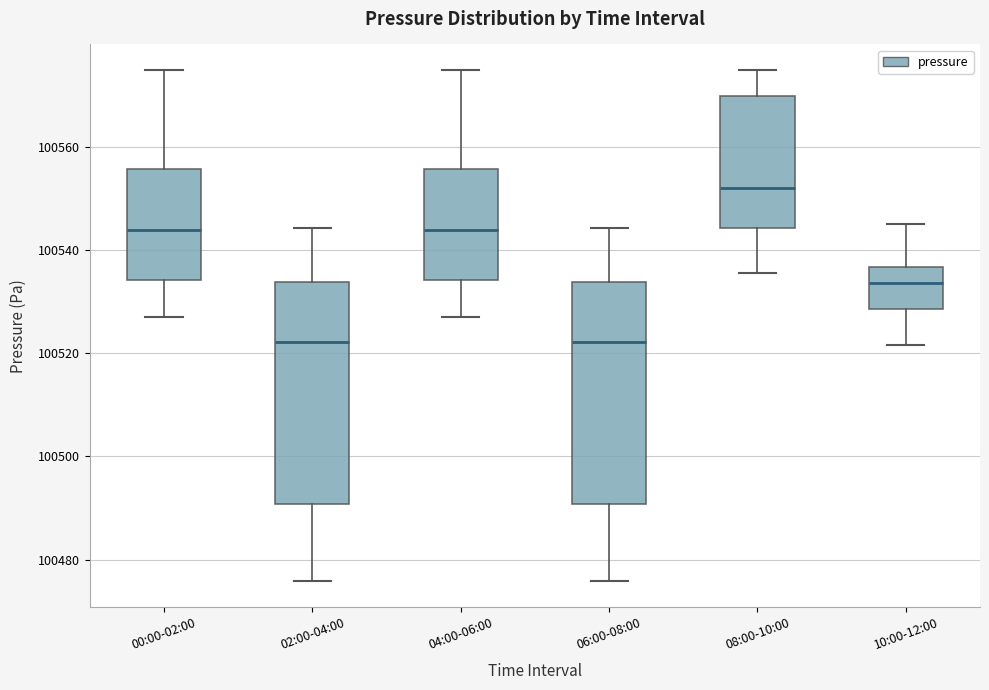

Which box has the highest median line?

08:00-10:00